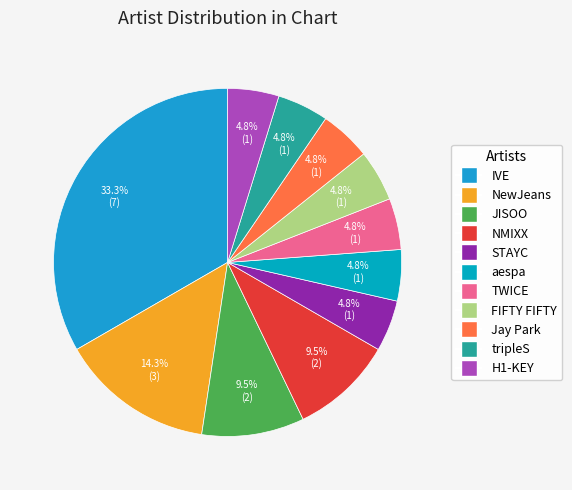

To the nearest percent, what is the combined percentage of NMIXX and aespa?

14%